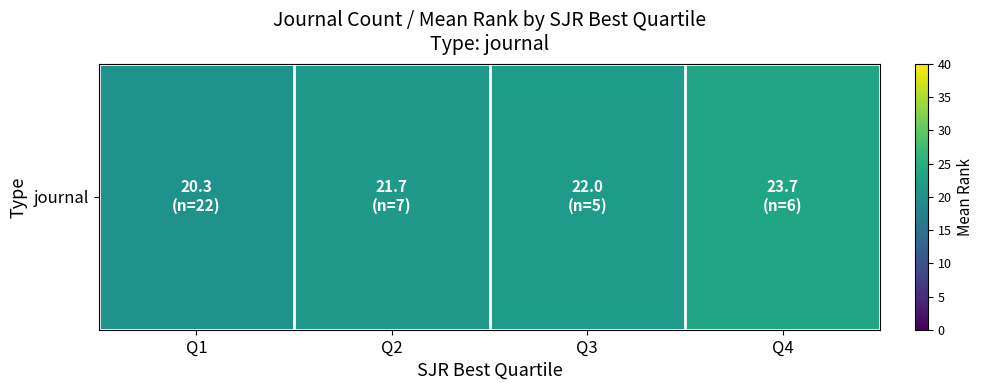

List the labels in order of value, largest first.

Q4, Q3, Q2, Q1